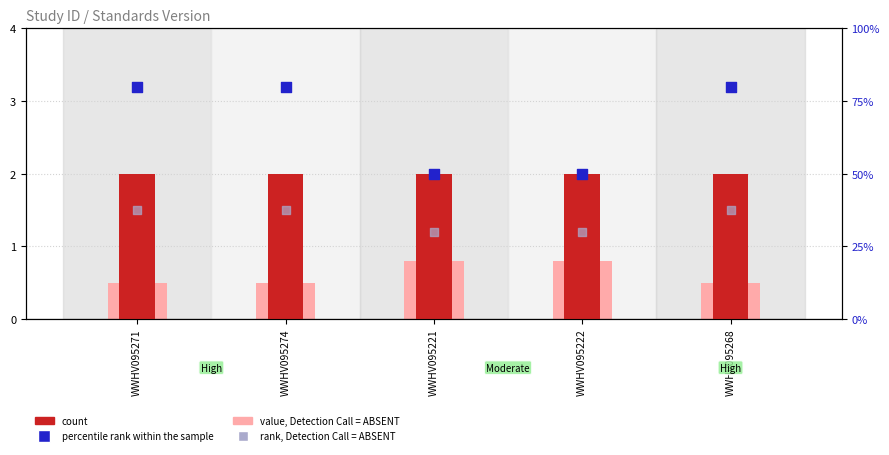

Which series has the widest spread of Y values?

percentile rank within the sample